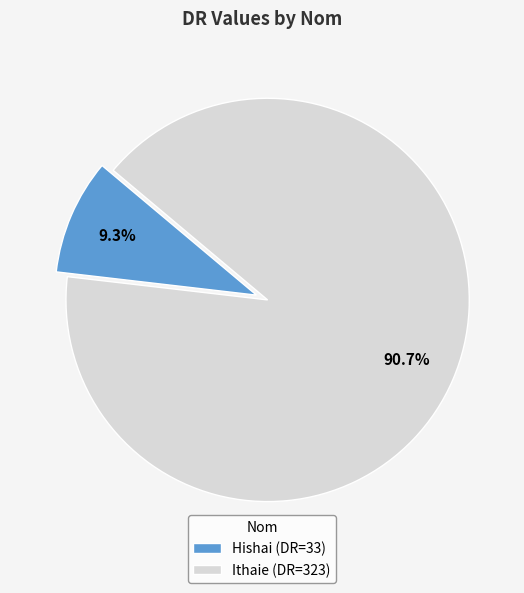

Is there a majority slice in this chart?

Yes